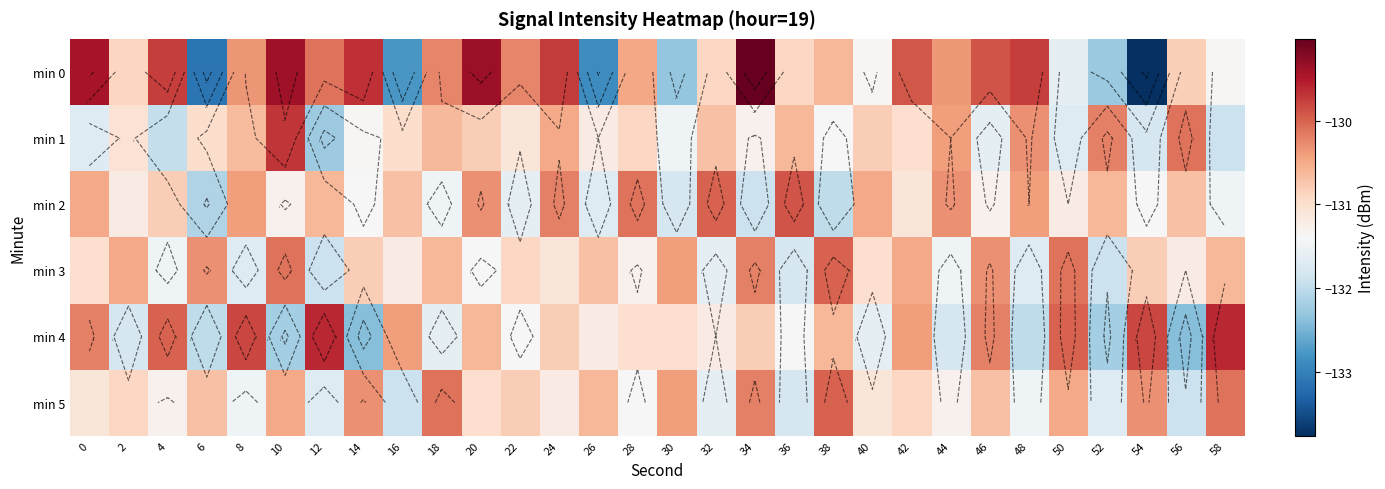

At which category is the sum across all series the highest?

10